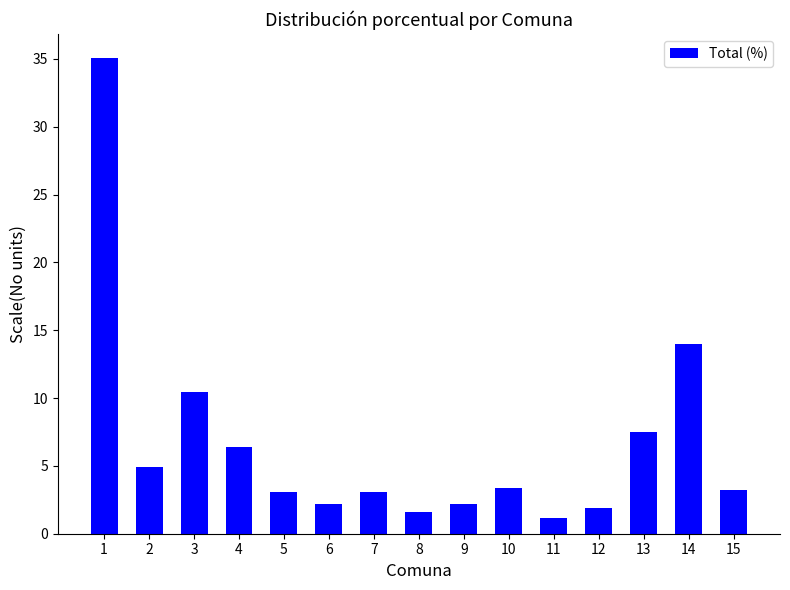

What is the sum of all values?

100.0